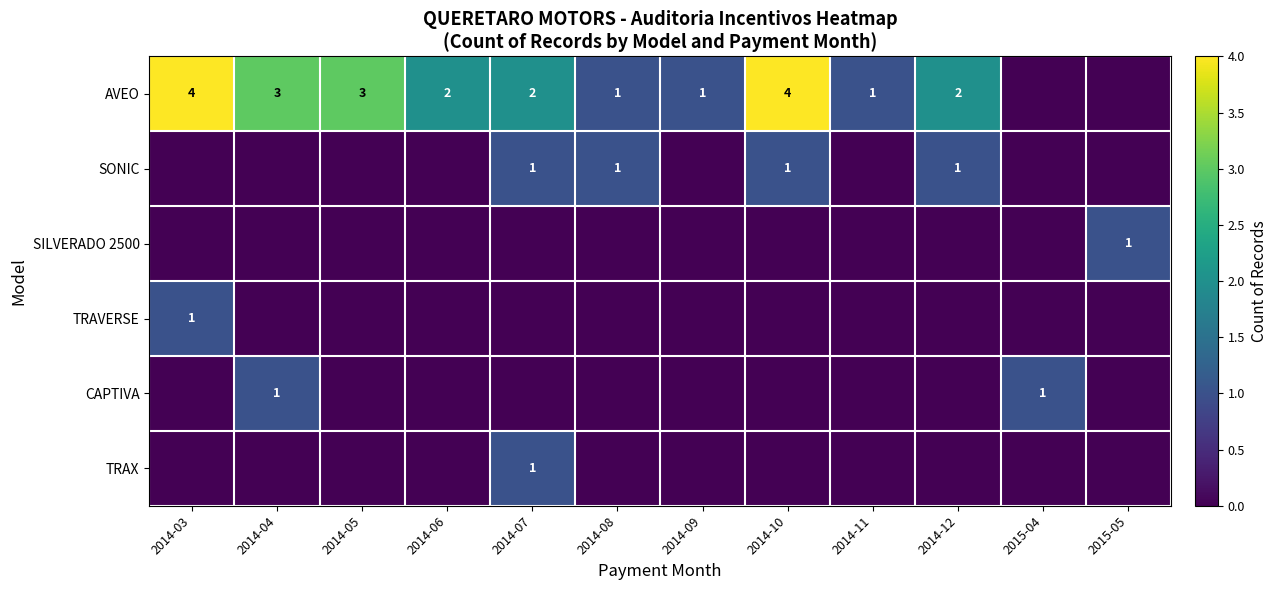

What is the maximum value shown in the chart?

4